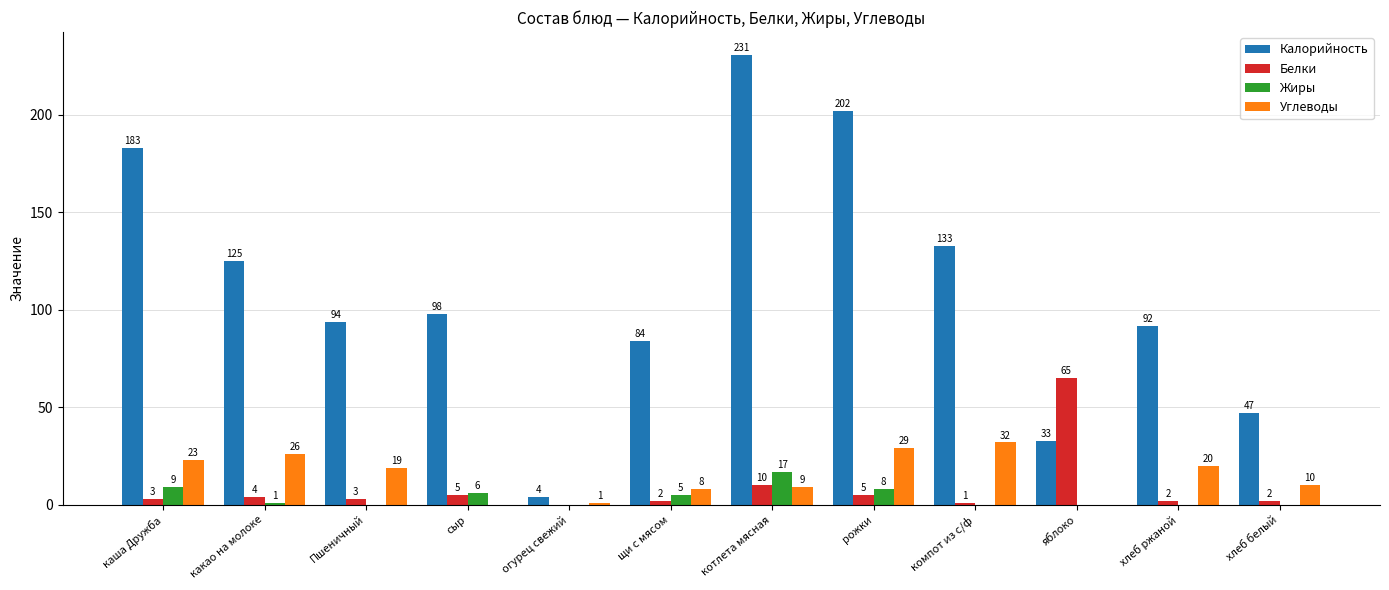

At which category does the chart reach its peak across all series?

котлета мясная